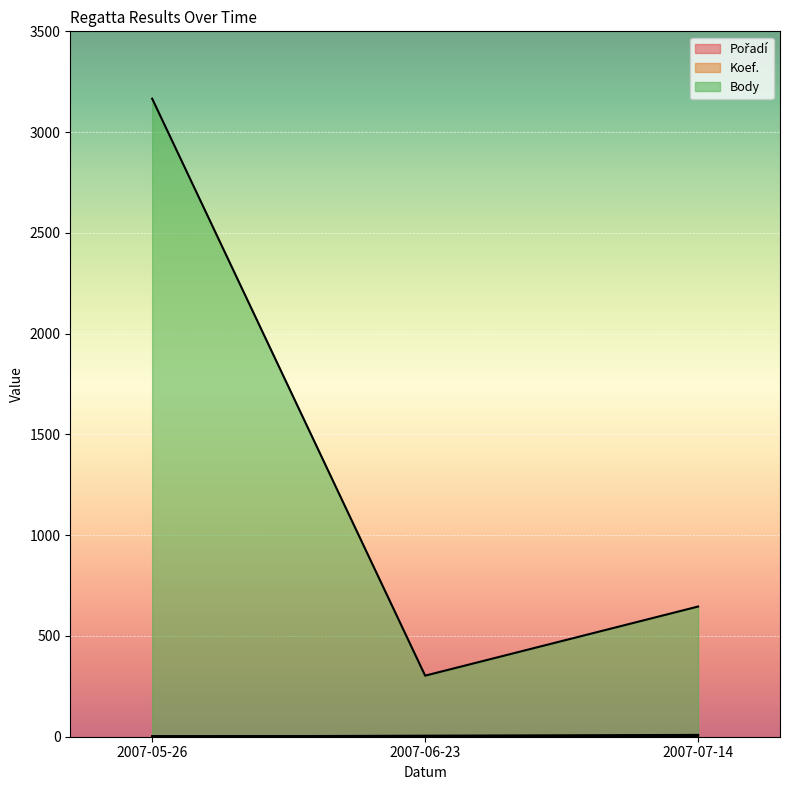

At which category is the sum across all series the highest?

2007-05-26